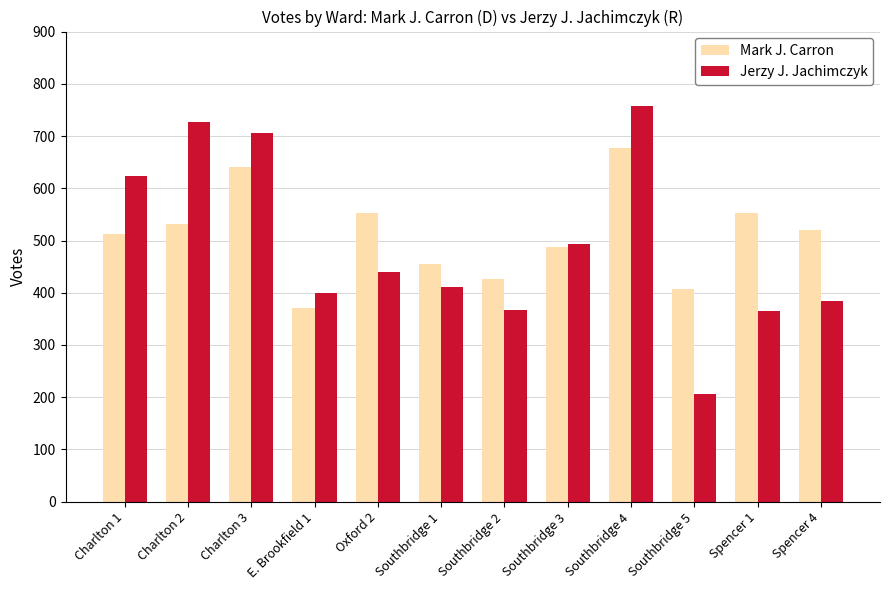

What is the difference between the highest and lowest values at Southbridge 1?

44